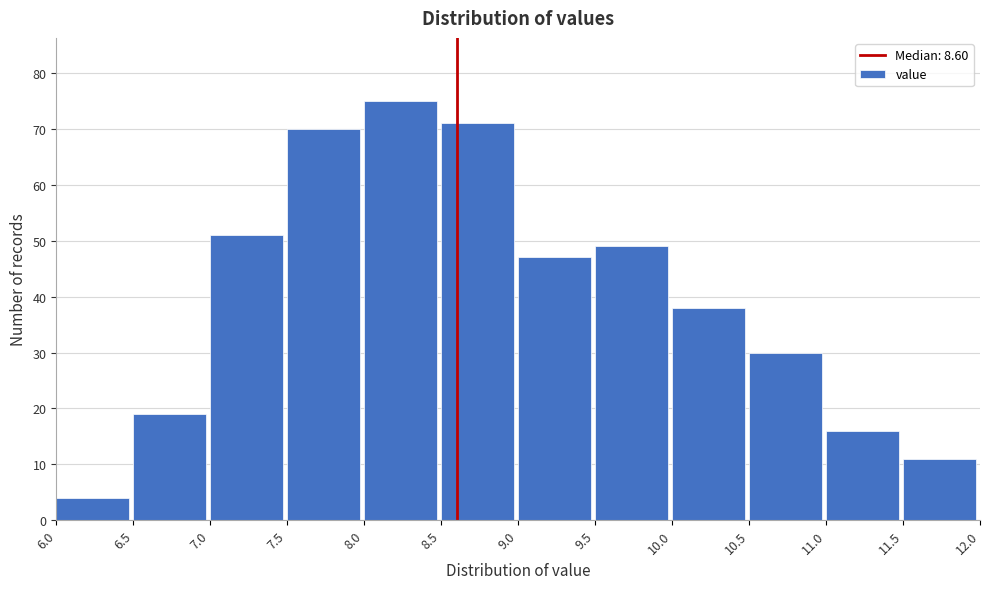

Reading left to right, list every bar in this chart as the range it spans on the x-axis followed by its height. The values are not printed on the chart, so give them approximately, as read against the axis.

6.0 to 6.5: 4
6.5 to 7.0: 19
7.0 to 7.5: 51
7.5 to 8.0: 70
8.0 to 8.5: 75
8.5 to 9.0: 71
9.0 to 9.5: 47
9.5 to 10.0: 49
10.0 to 10.5: 38
10.5 to 11.0: 30
11.0 to 11.5: 16
11.5 to 12.0: 11